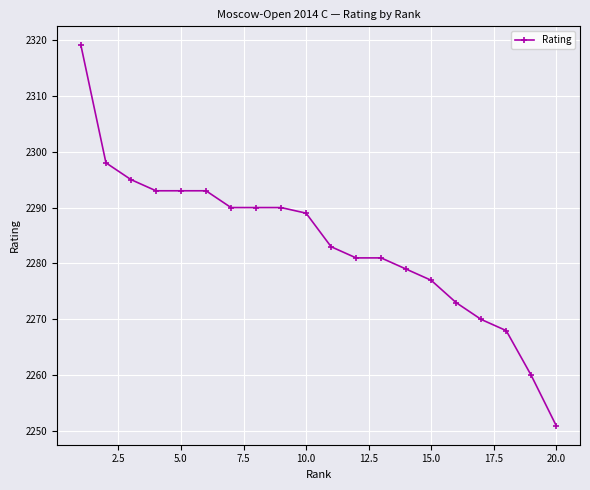

Reading left to right, transcribe all the data shown in this chart.

2319	2298	2295	2293	2293	2293	2290	2290	2290	2289	2283	2281	2281	2279	2277	2273	2270	2268	2260	2251